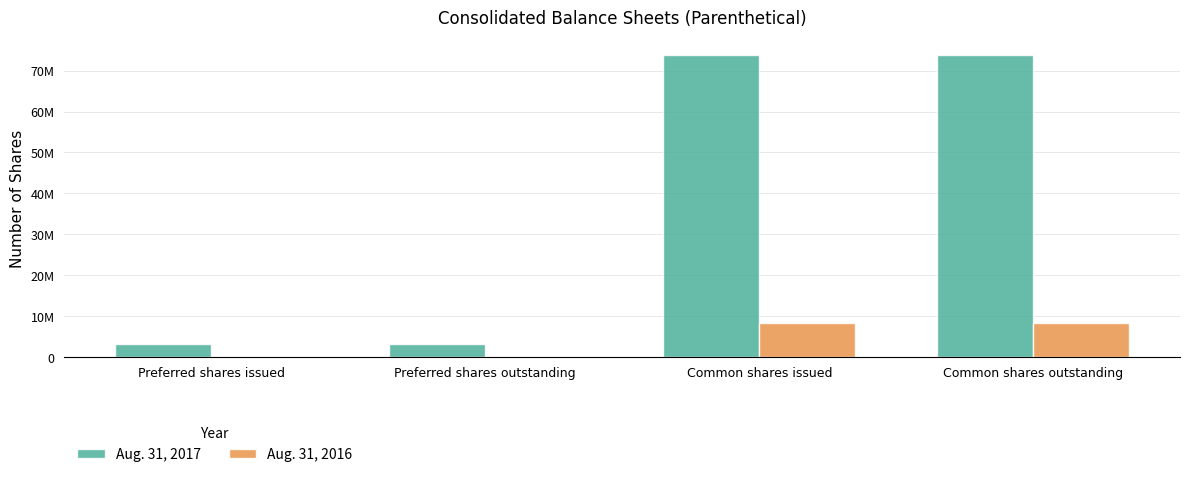

Count the Aug. 31, 2016 values in the range 0 to 8399422.

4